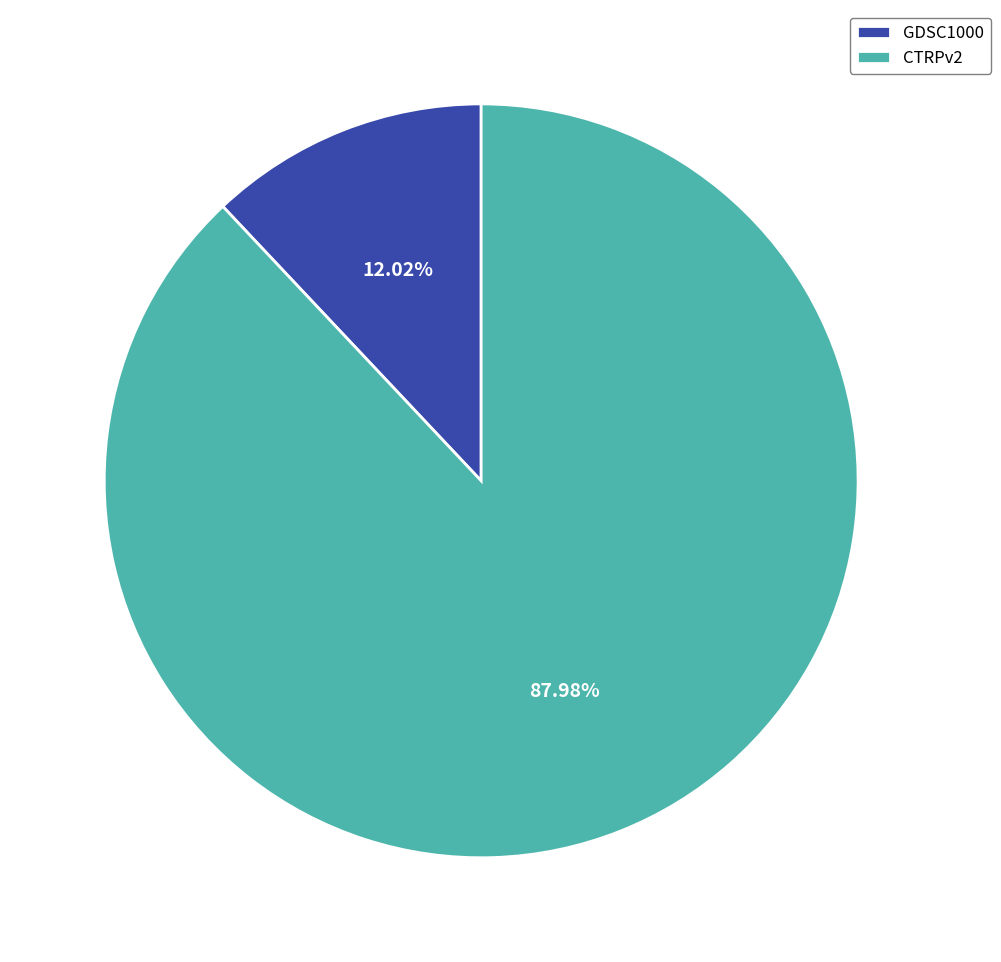

Do CTRPv2 and GDSC1000 together represent more than half of the pie?

Yes